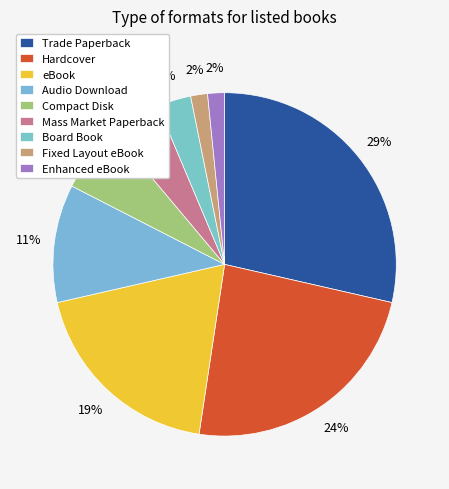

Count the number of slices in the pie.

9